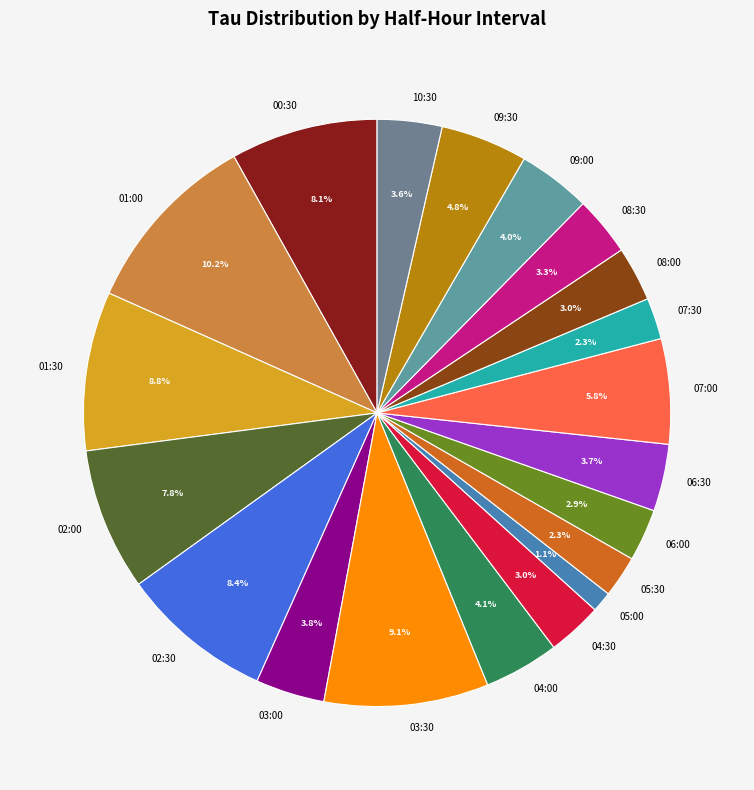

How many slices are in this pie chart?

20